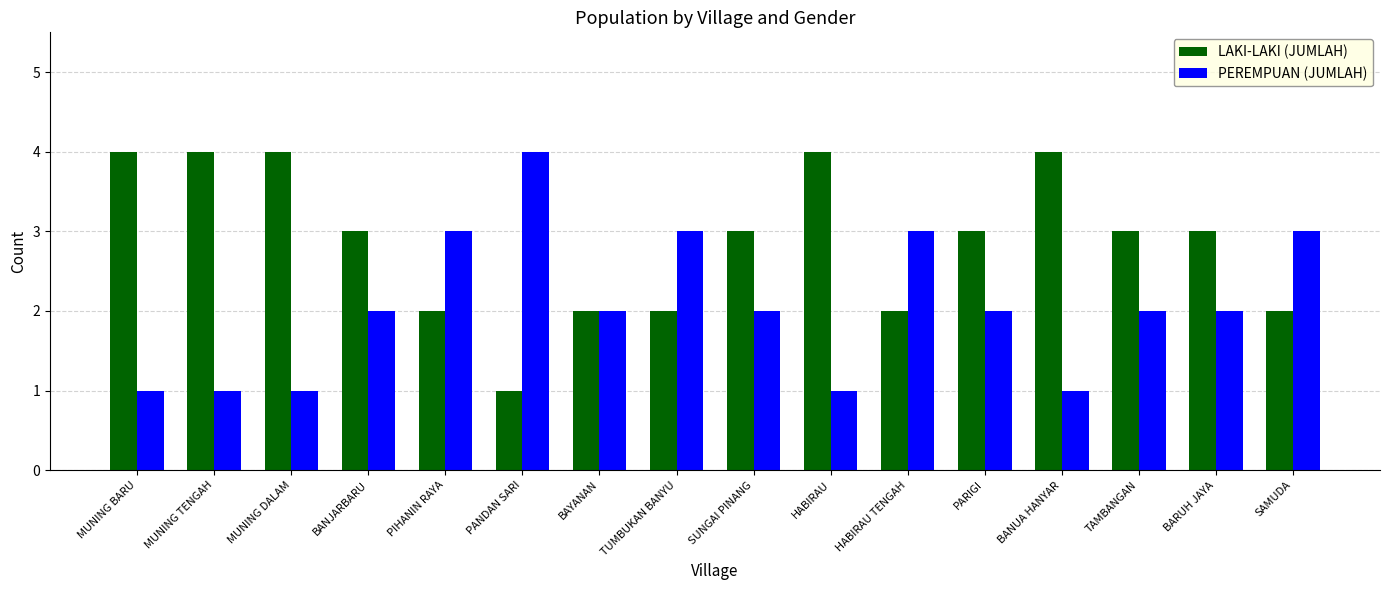

Which category has the lowest value in the LAKI-LAKI (JUMLAH) series?

PANDAN SARI